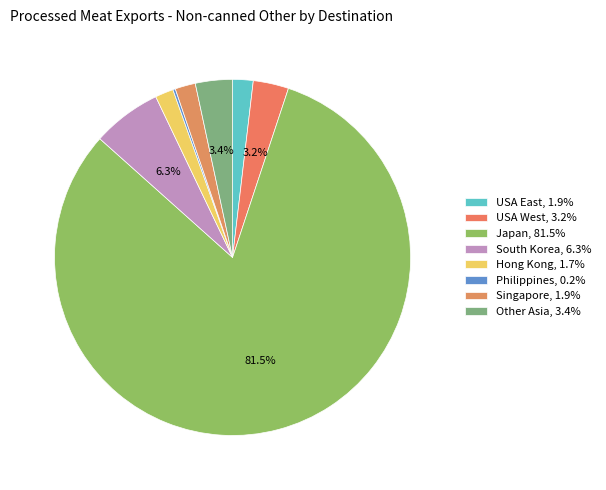

To the nearest percent, what is the difference between the USA West and Singapore slice percentages?

1%